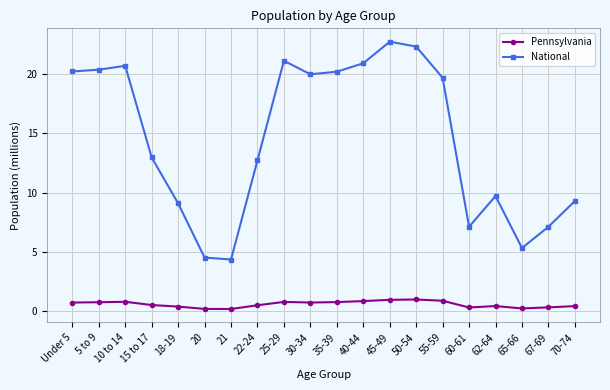

What is the greatest value displayed?

22.7